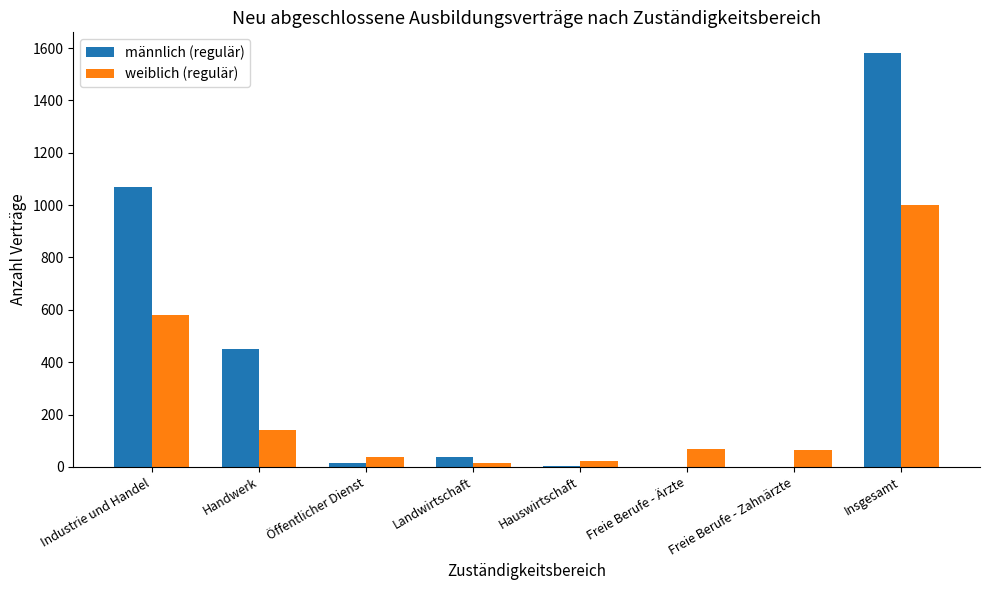

Is the value of weiblich (regulär) at Insgesamt greater than the value of männlich (regulär) at Insgesamt?

No